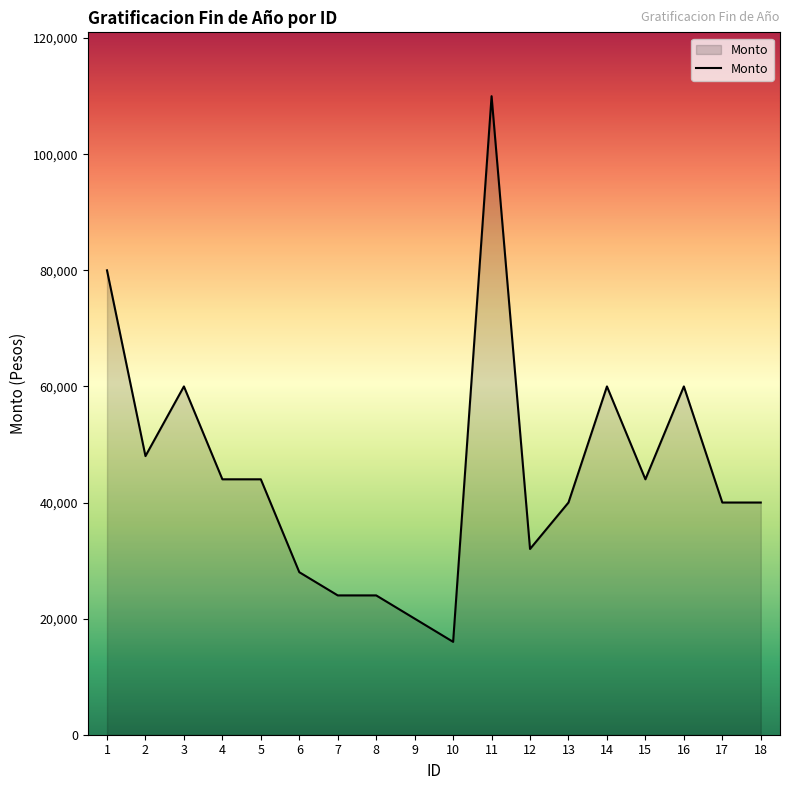

Between 11 and 8, which is larger?

11